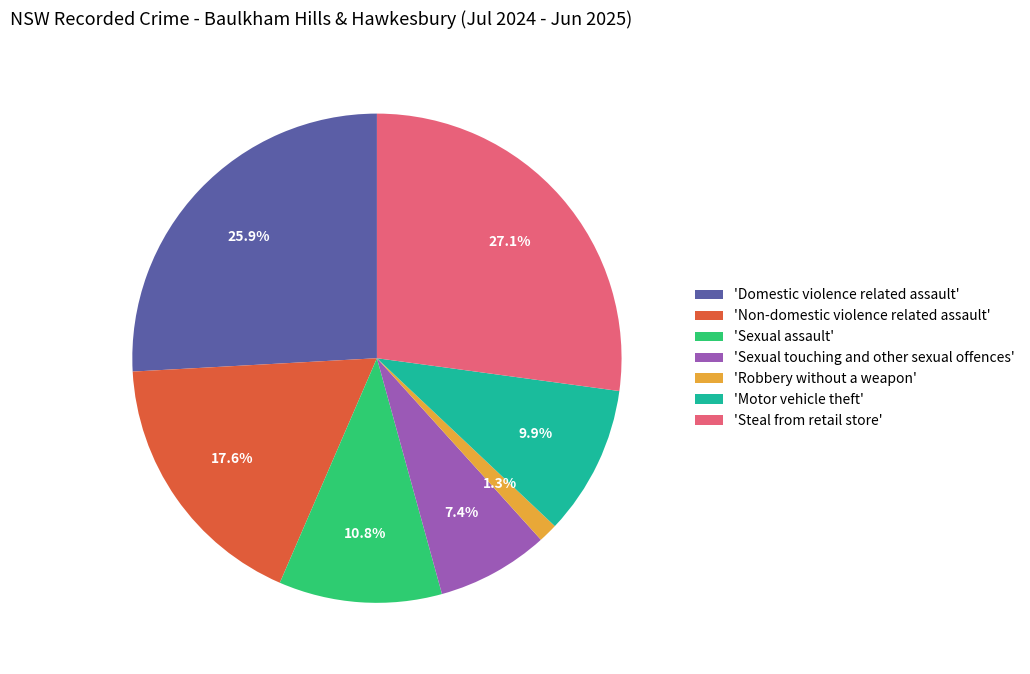

What is the largest slice in the pie chart?

'Steal from retail store'